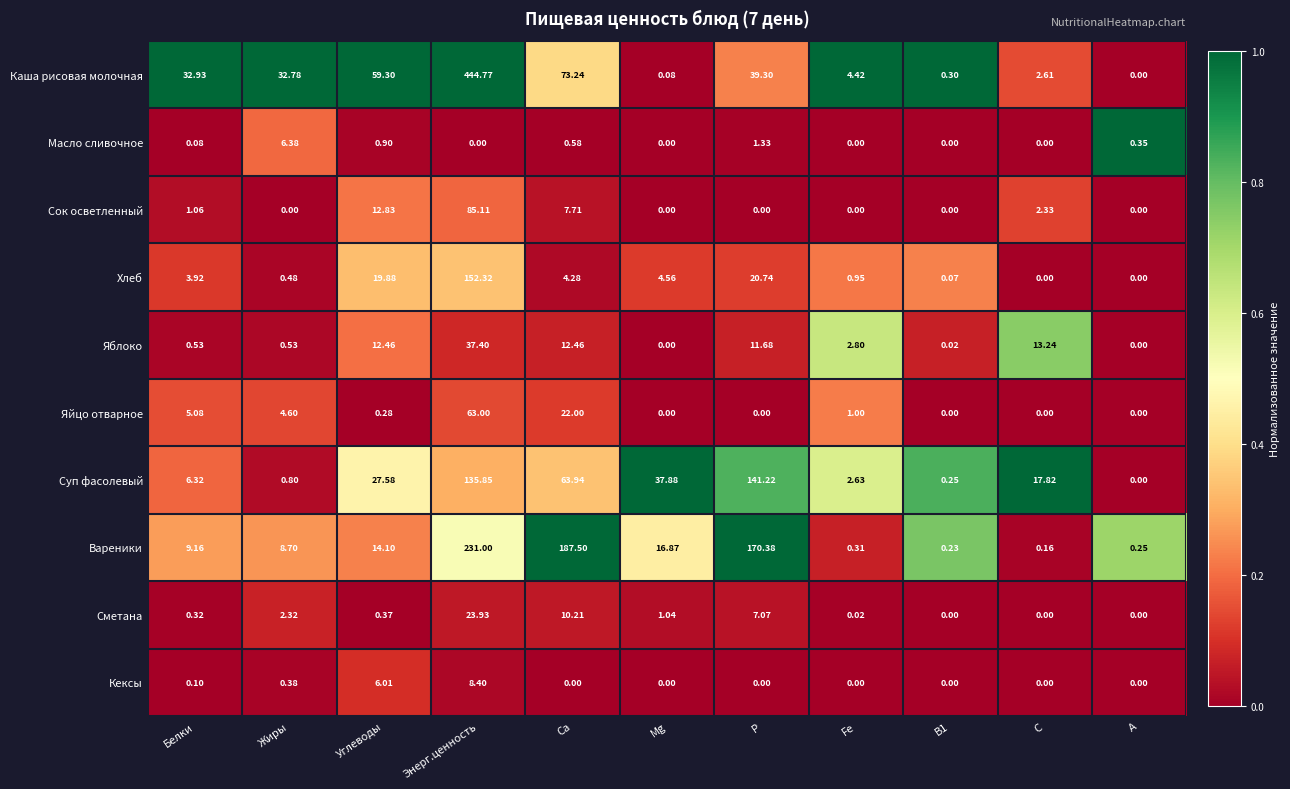

Rank the series by their maximum value, from highest to lowest.

Каша рисовая молочная, Вареники, Хлеб, Суп фасолевый, Сок осветленный, Яйцо отварное, Яблоко, Сметана, Кексы, Масло сливочное